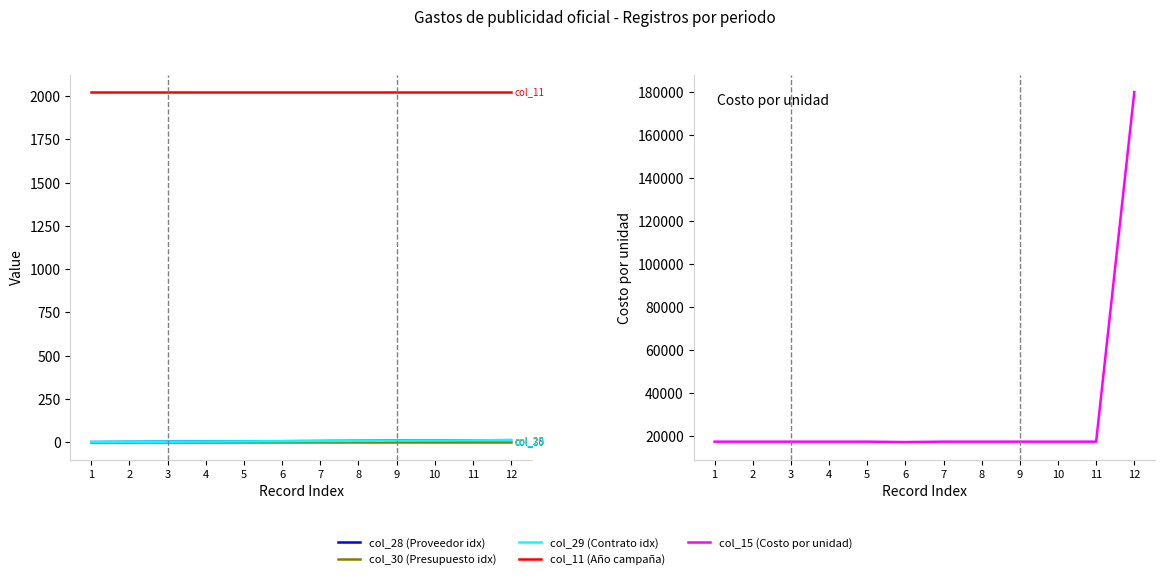

Which category has the lowest value in the col_28 (Proveedor idx) series?

1